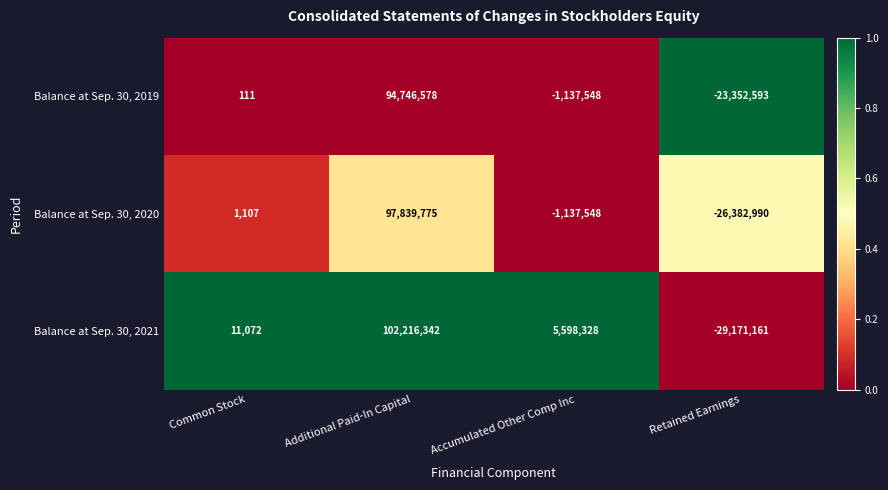

What is the sum of the Balance at Sep. 30, 2020 values at Accumulated Other Comp Inc and Common Stock?

-1136441